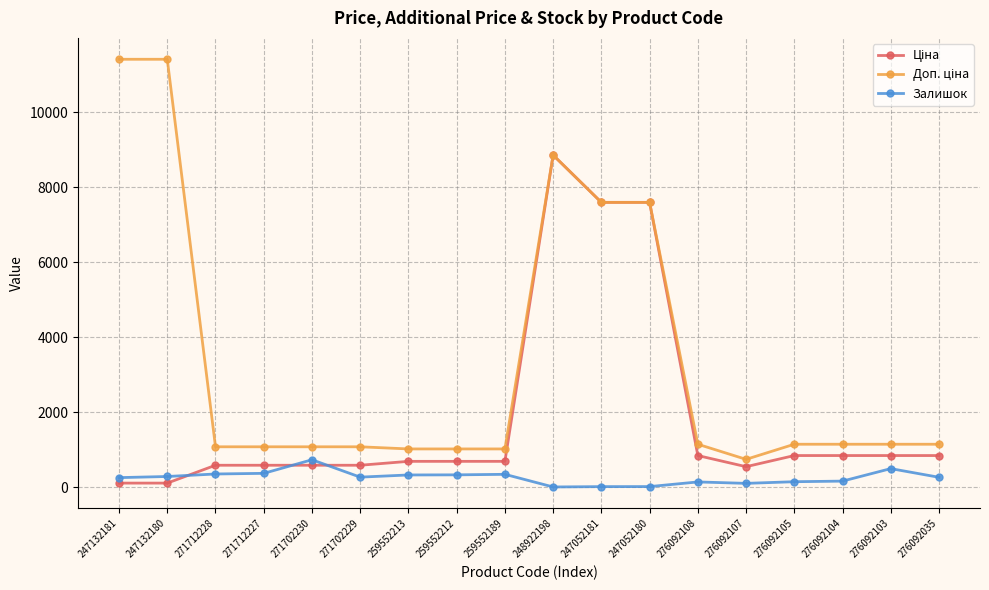

True or false: Залишок has a value of 348.0 at 259552189.

True